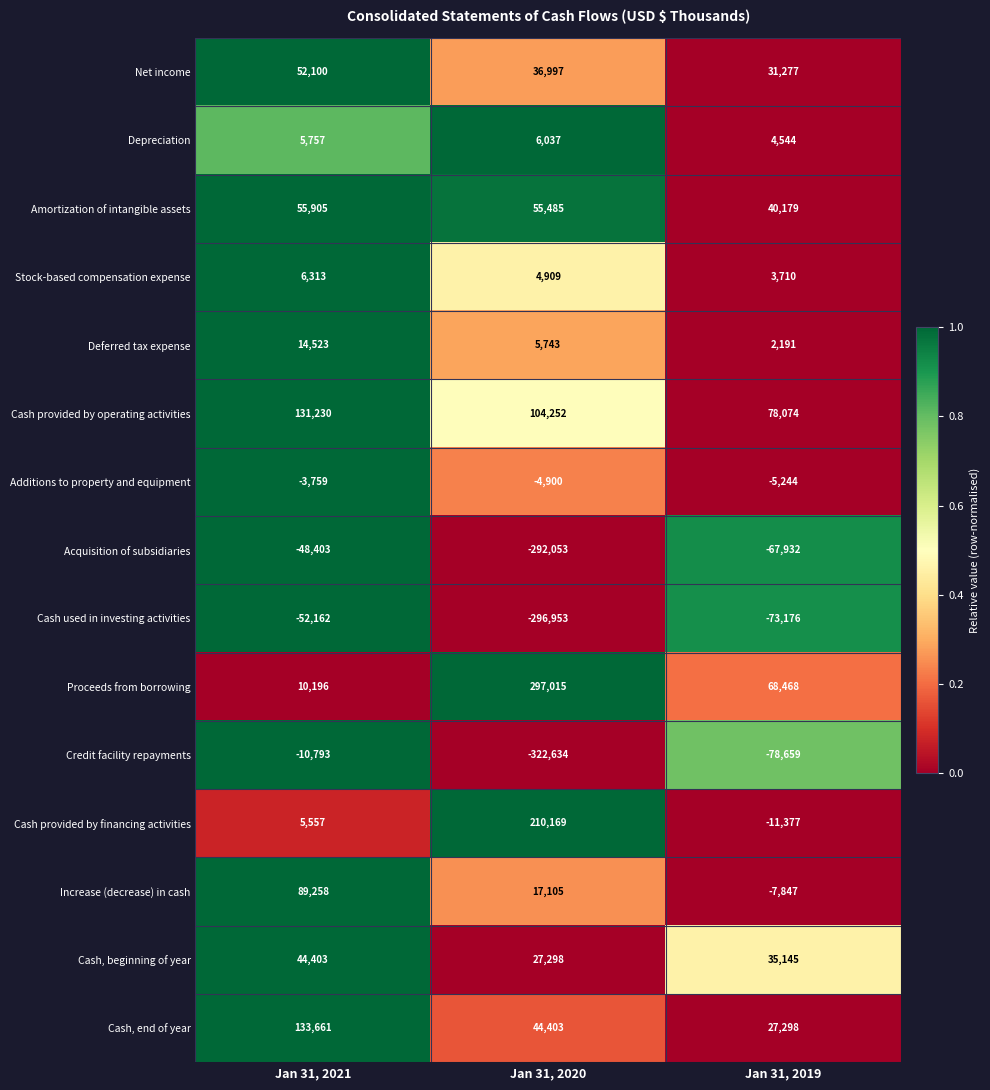

Where does the Amortization of intangible assets series first go above 55485?

Jan 31, 2021